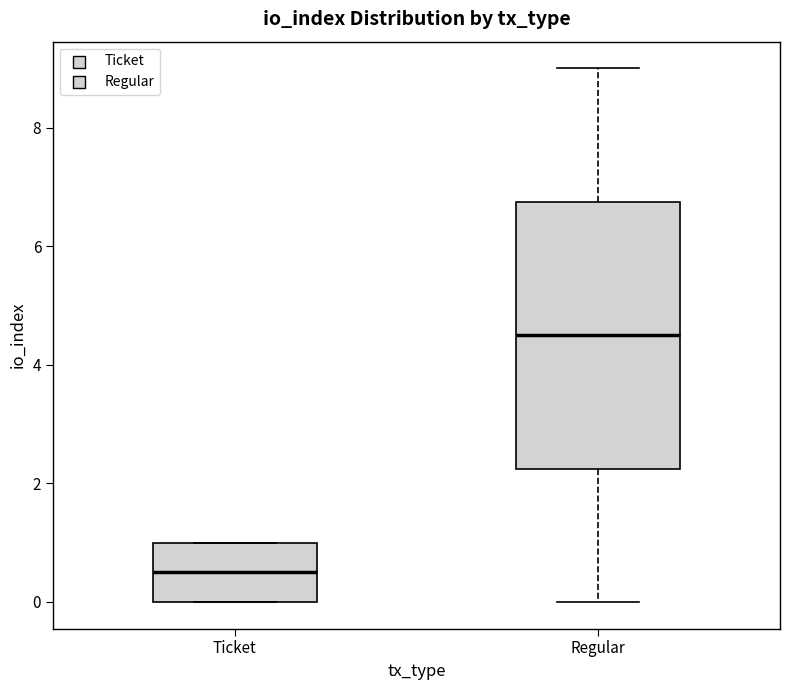

Which box is the tallest, from its lower edge to its upper edge?

Regular